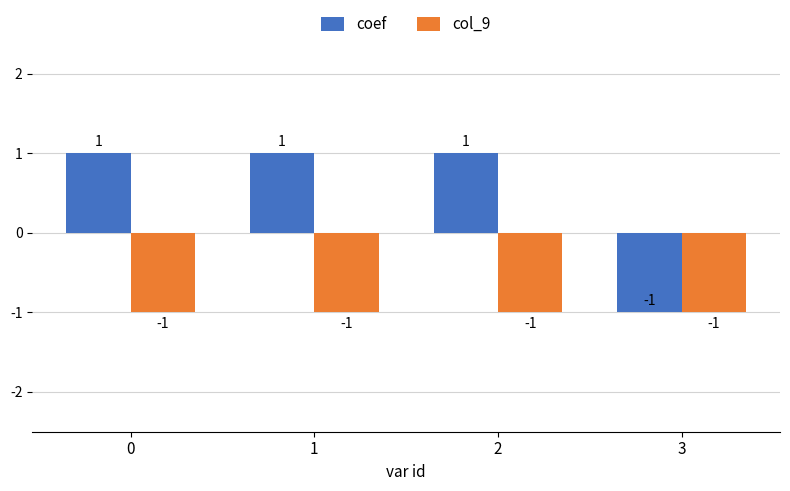

What is the smallest value displayed?

-1